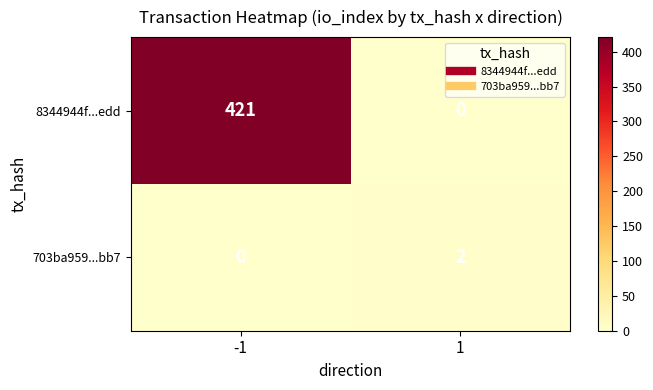

What is the greatest value displayed?

421